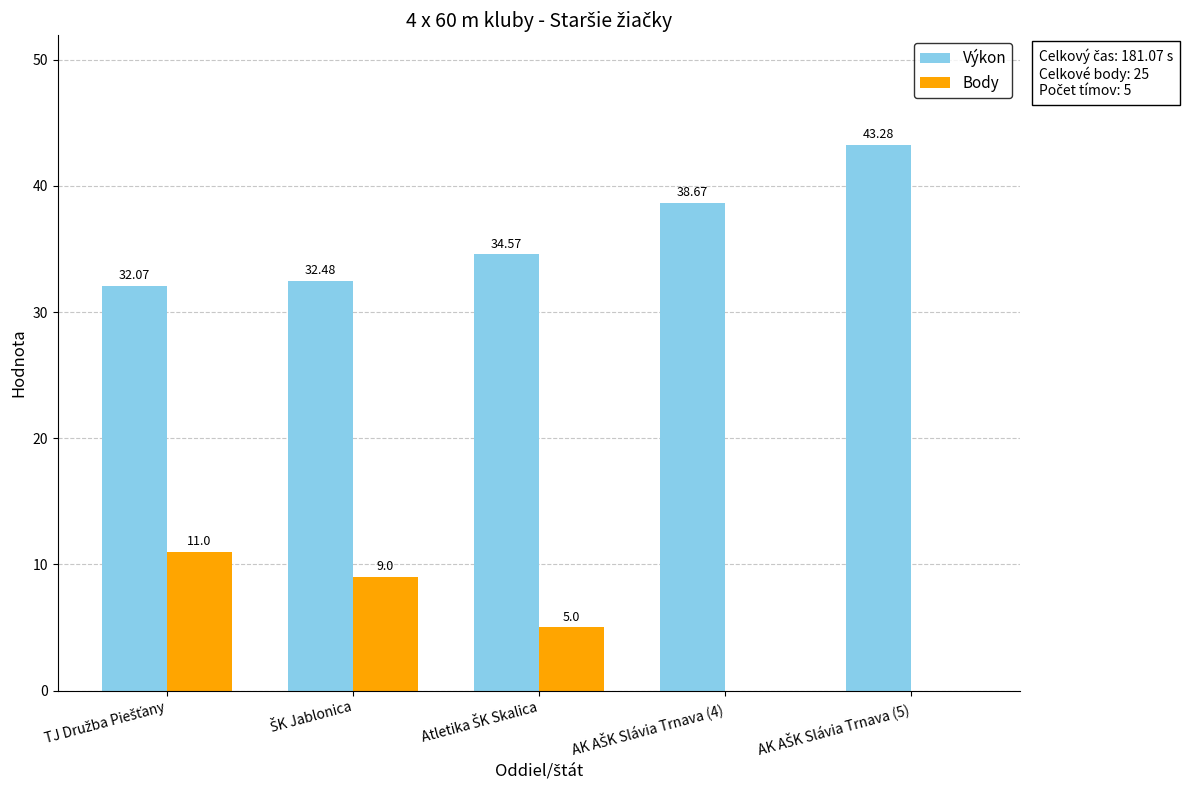

What is the sum of all Body values?

25.0